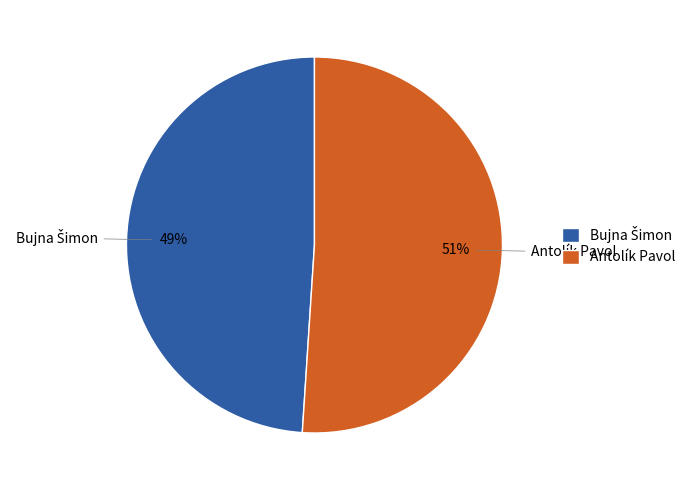

Is there any slice that represents more than half of the pie?

Yes